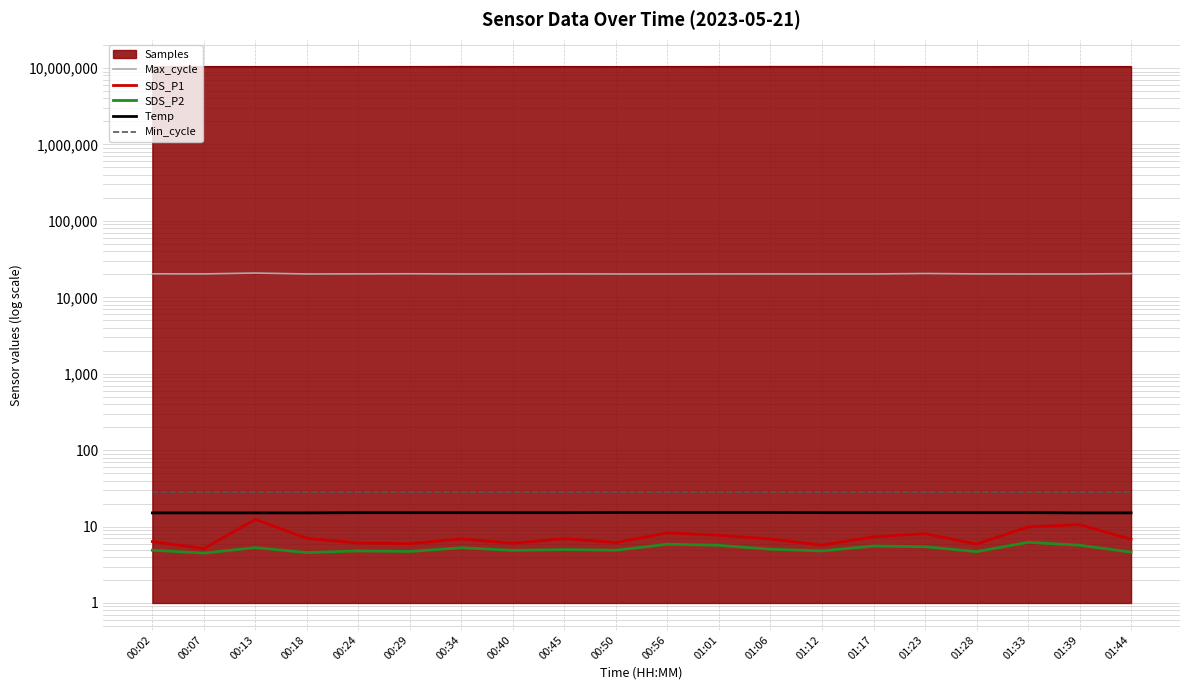

Which series has the largest total across all categories?

Max_cycle